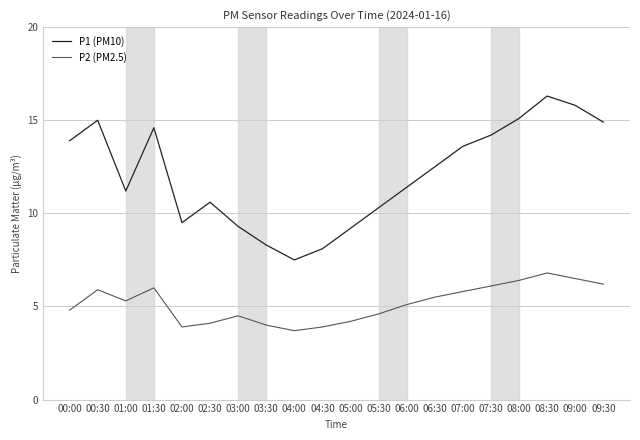

What is the difference between the maximum and minimum values in the P1 (PM10) series?

8.8